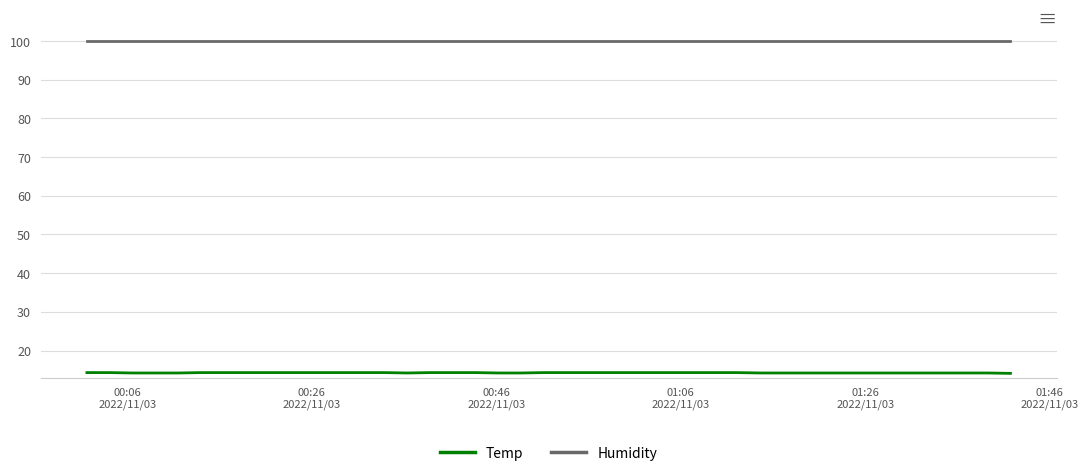

What is the minimum value for Temp?

14.1